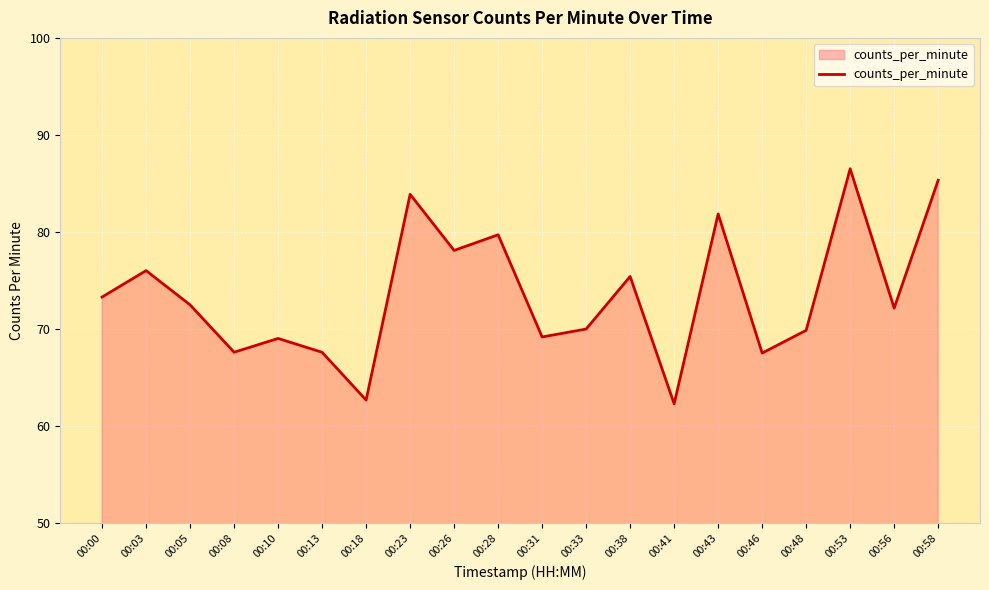

What is the greatest value displayed?

86.5